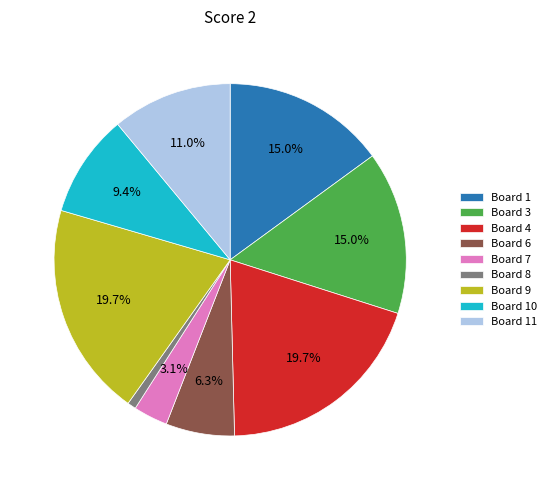

How many slices are in this pie chart?

9